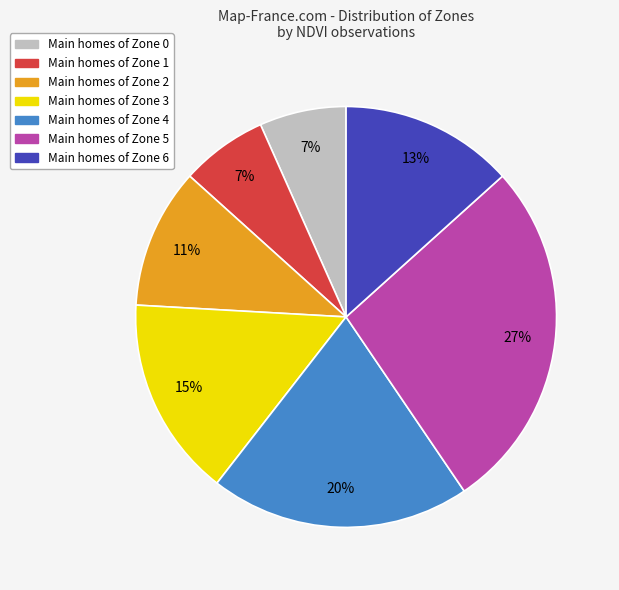

To the nearest percent, what is the average slice percentage?

14%